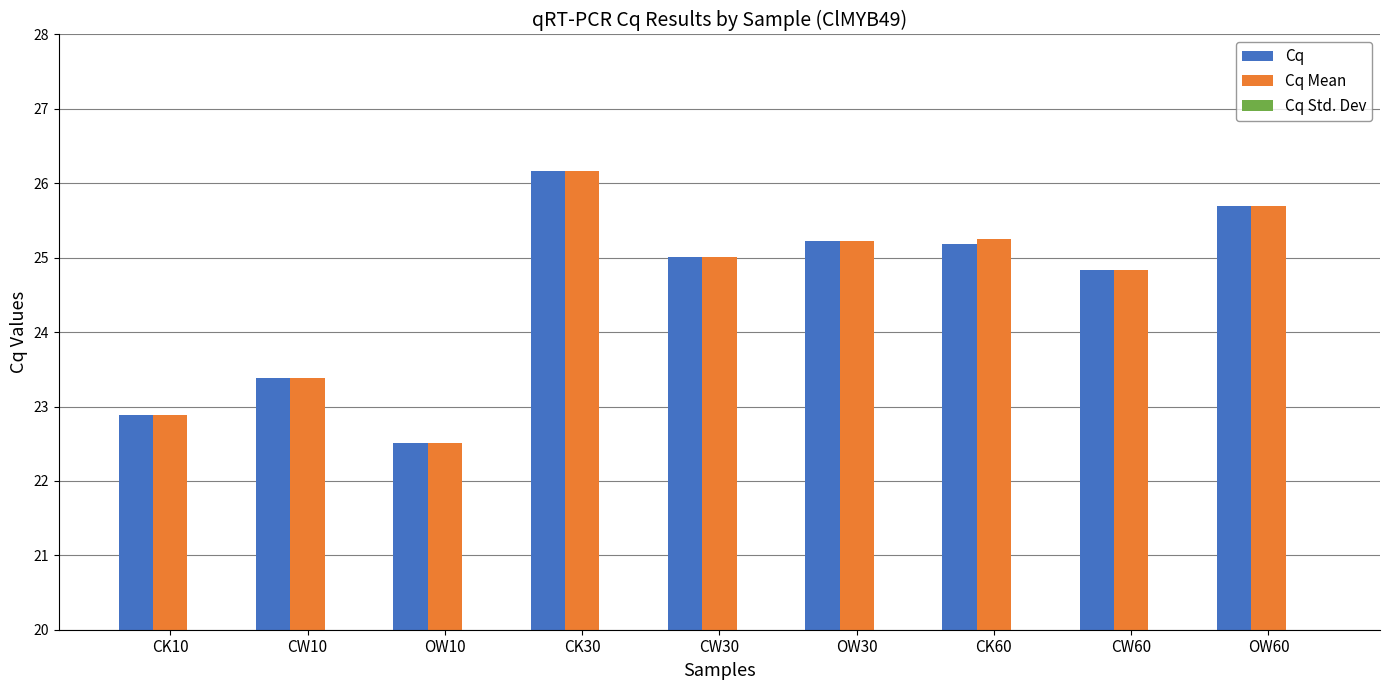

Which series has the largest range (max minus min)?

Cq